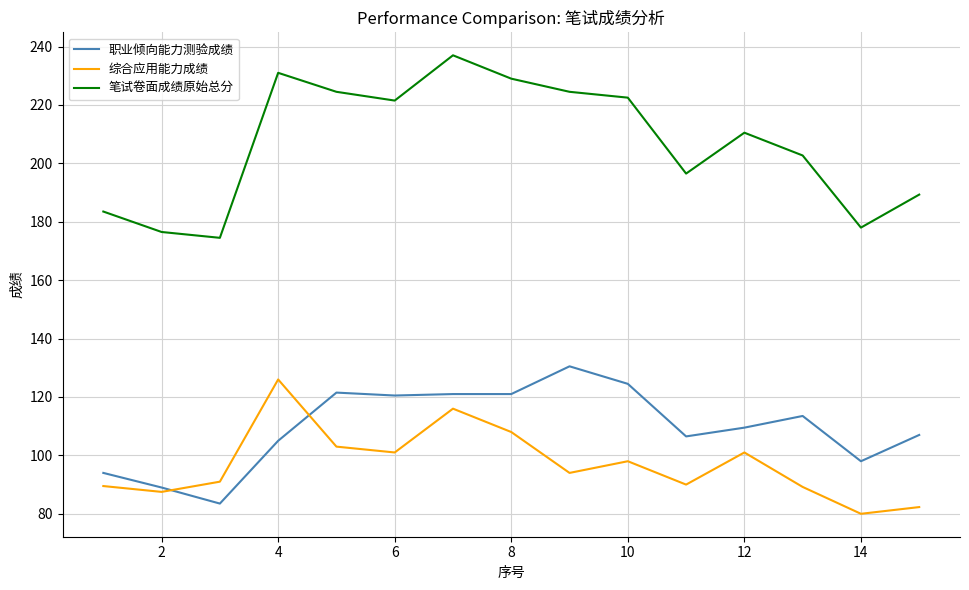

What is the sum of all 职业倾向能力测验成绩 values?

1645.0